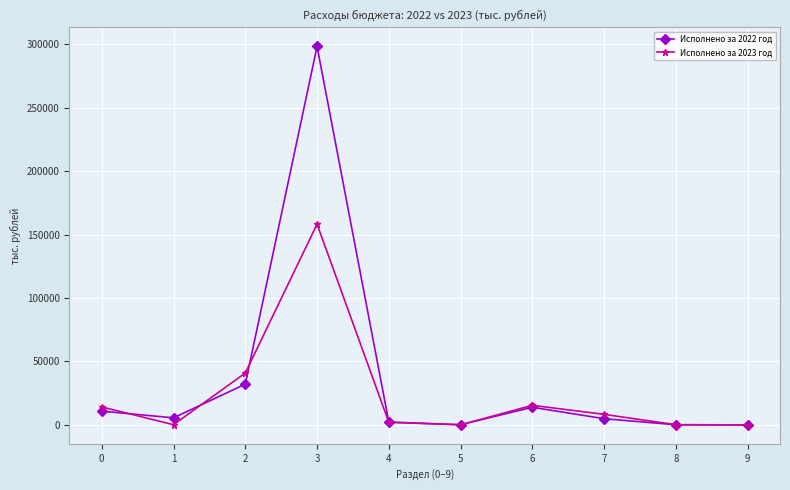

What is the greatest value displayed?

298252.8